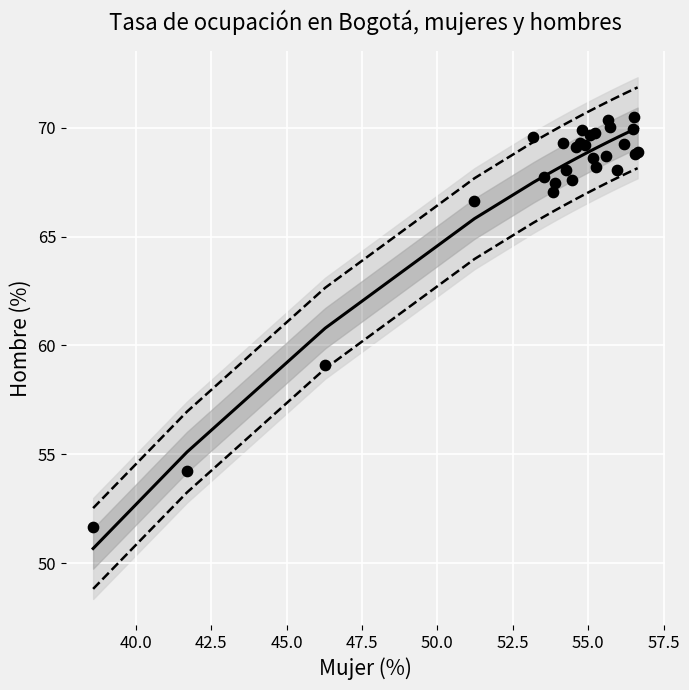

What Y value in the scatter plot is closest to 61?

59.1